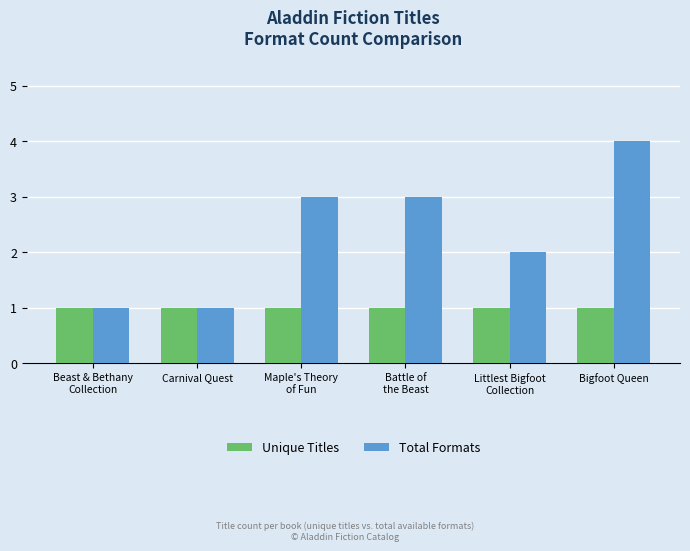

What is the value of the Unique Titles bar at the 6th from the left?

1